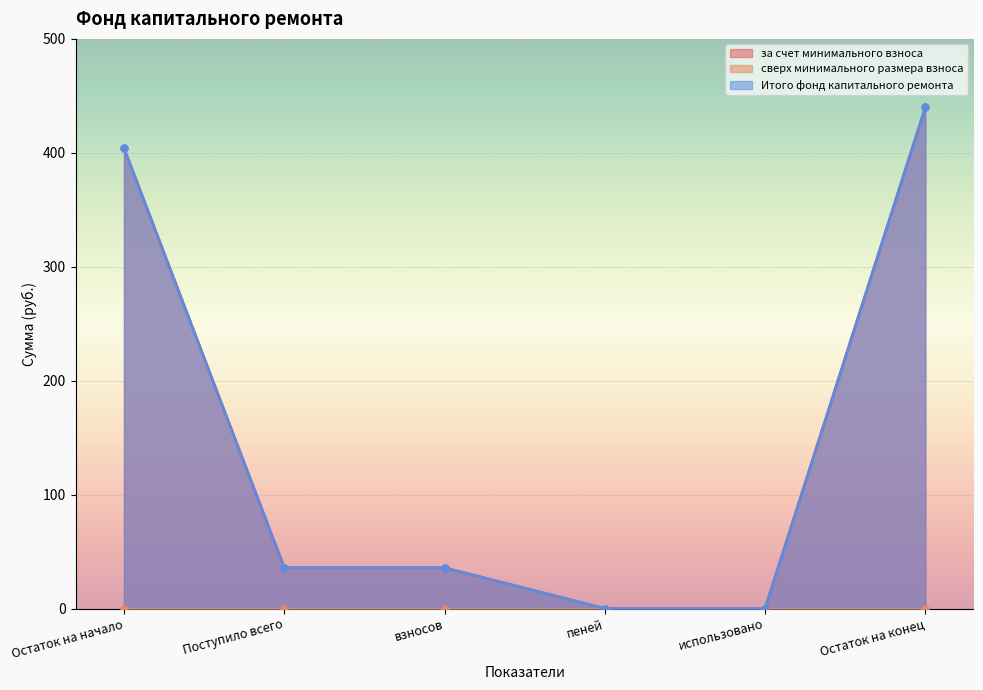

True or false: Итого фонд капитального ремонта and за счет минимального взноса cross at least once.

False